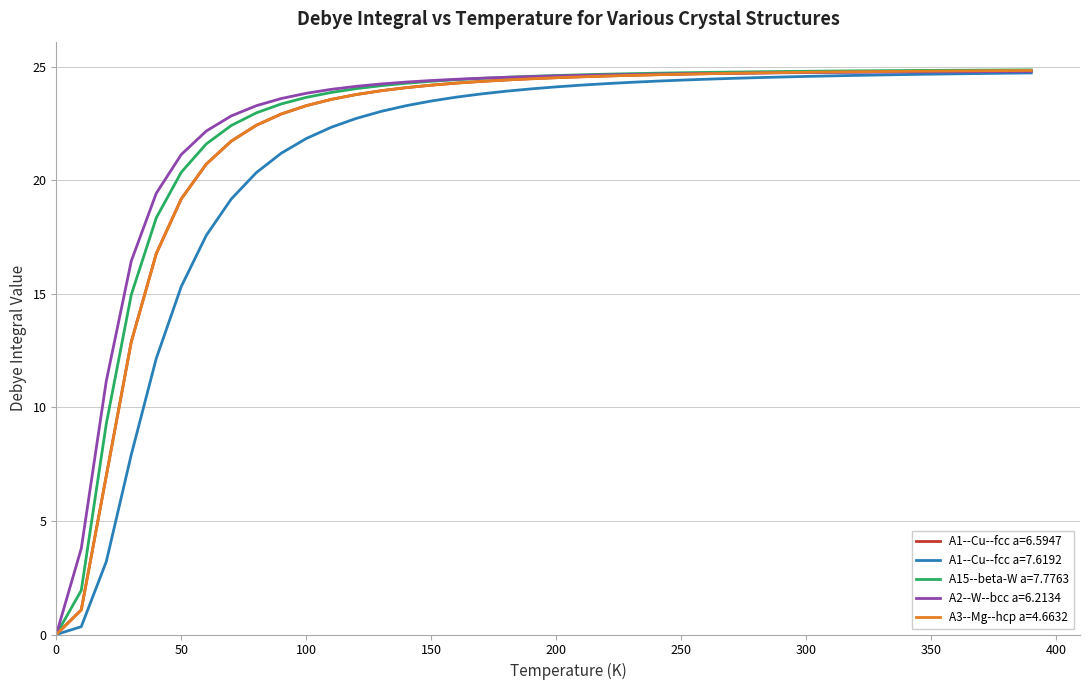

What is the maximum value for A1--Cu--fcc a=7.6192?

24.7